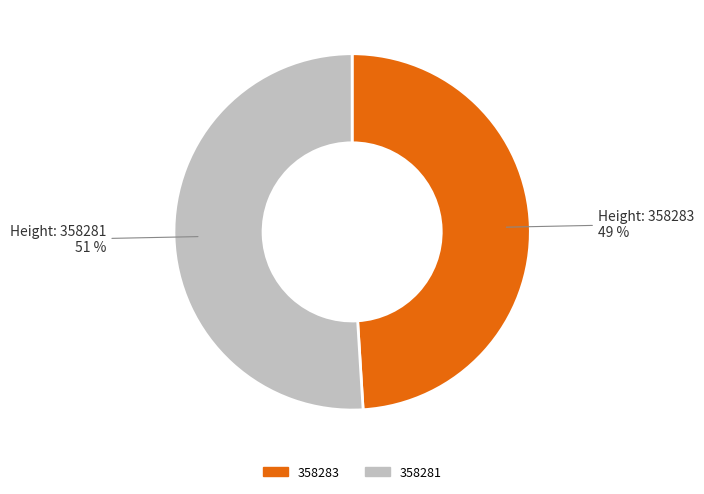

Rank the categories by value from lowest to highest.

358283, 358281